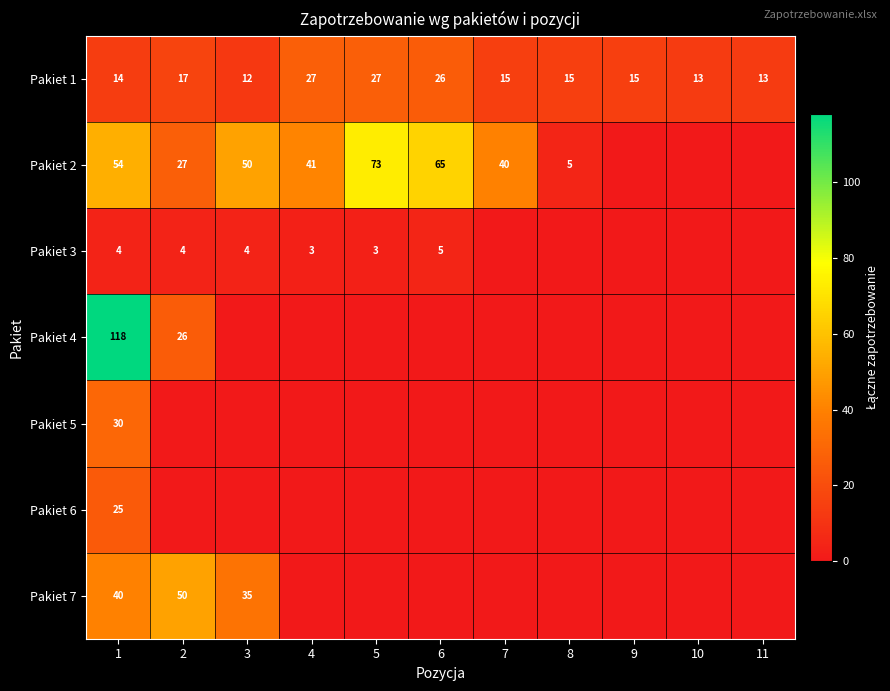

What is the sum of the Pakiet 1 values at 5 and 7?

42